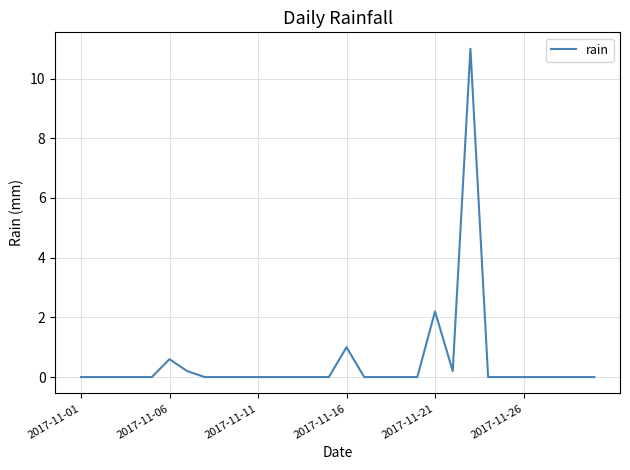

What is the difference between the maximum and minimum values?

11.0